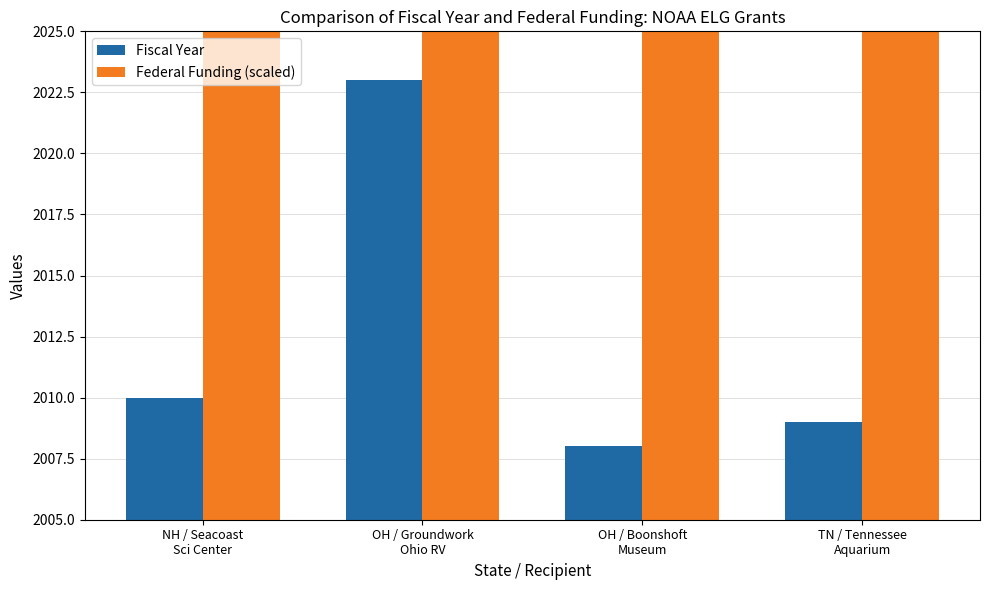

What is the minimum value for Federal Funding (scaled)?

2165.0